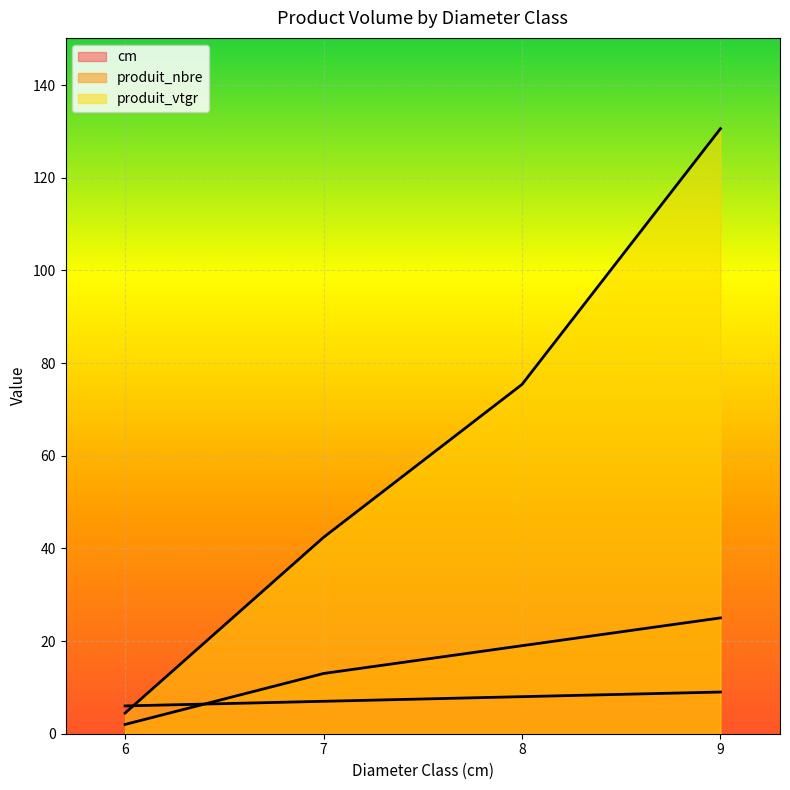

True or false: cm has more than 0 points higher than both neighbors.

False